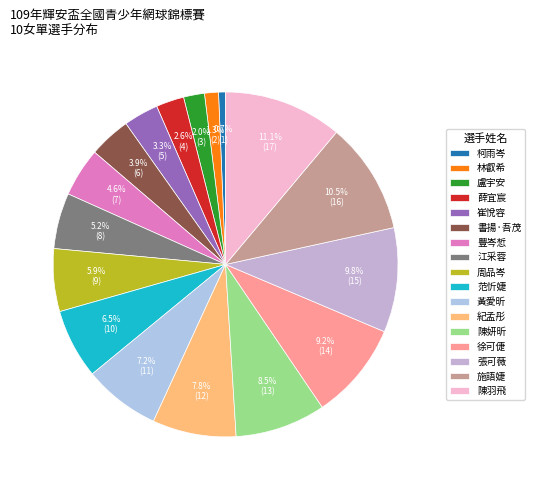

How many segments does this pie chart have?

17